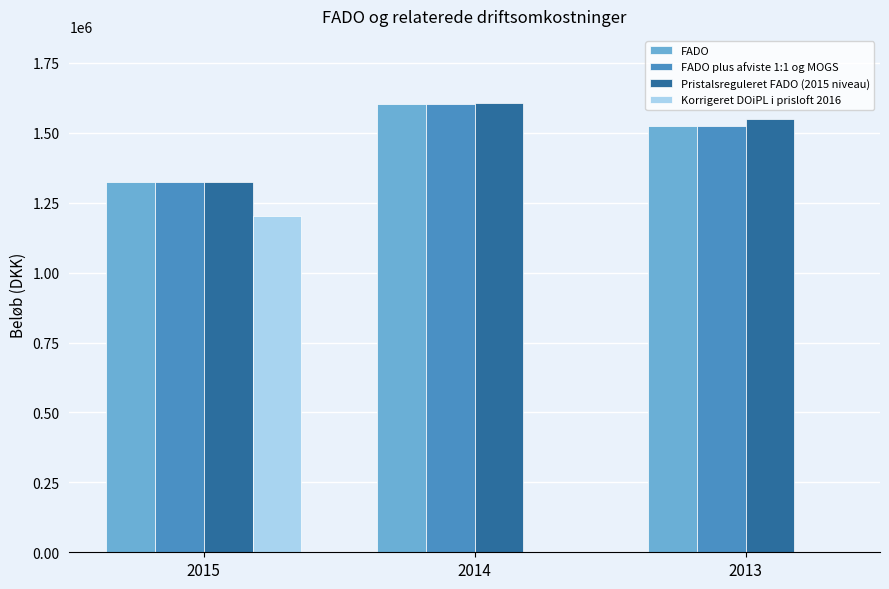

What is the maximum value for Pristalsreguleret FADO (2015 niveau)?

1605957.7